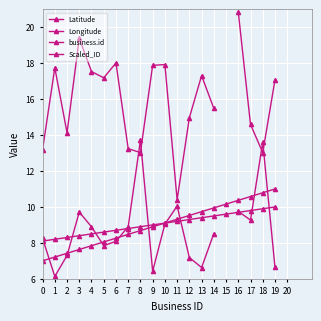

The Longitude series shows 13.7 at 8. True or false?

True